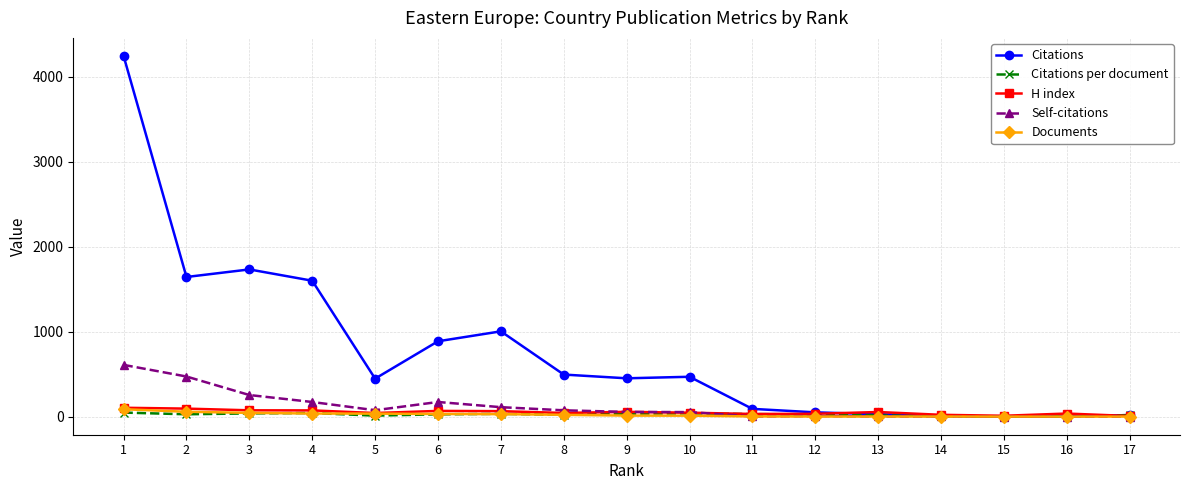

How many lines are shown in the chart?

5